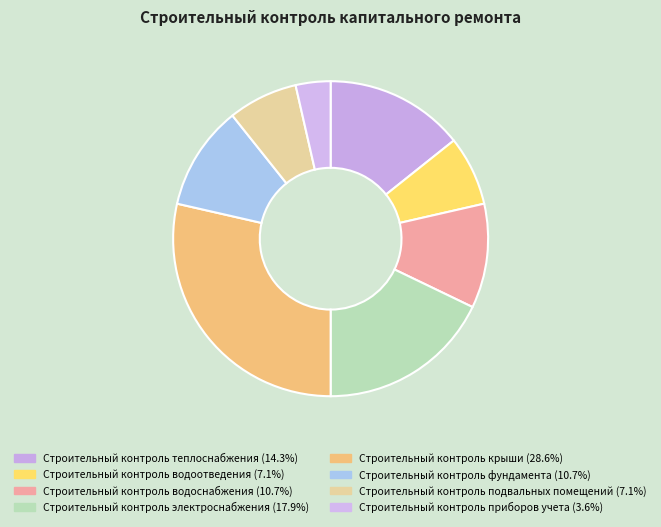

What percentage is the Строительный контроль фундамента slice, to the nearest percent?

11%